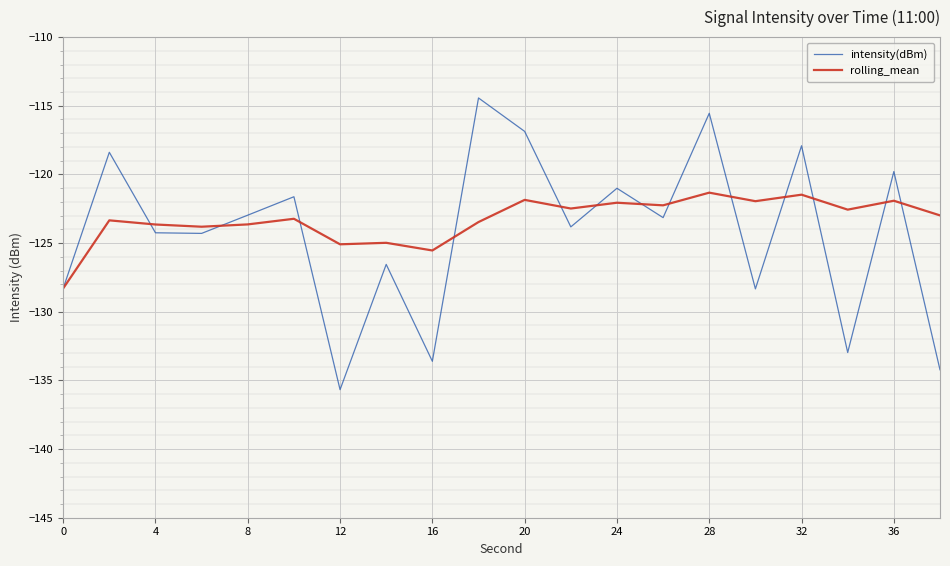

List the series in order of their peak value, highest first.

intensity(dBm), rolling_mean